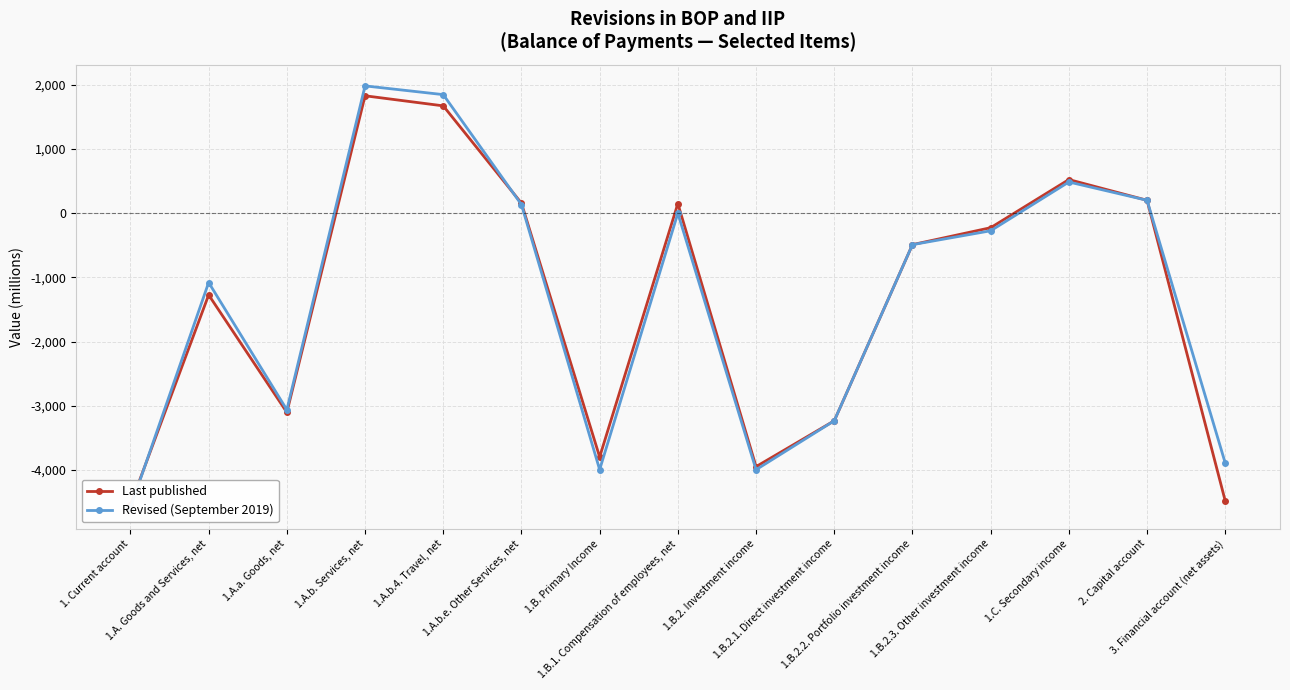

True or false: Last published and Revised (September 2019) intersect in this chart.

True